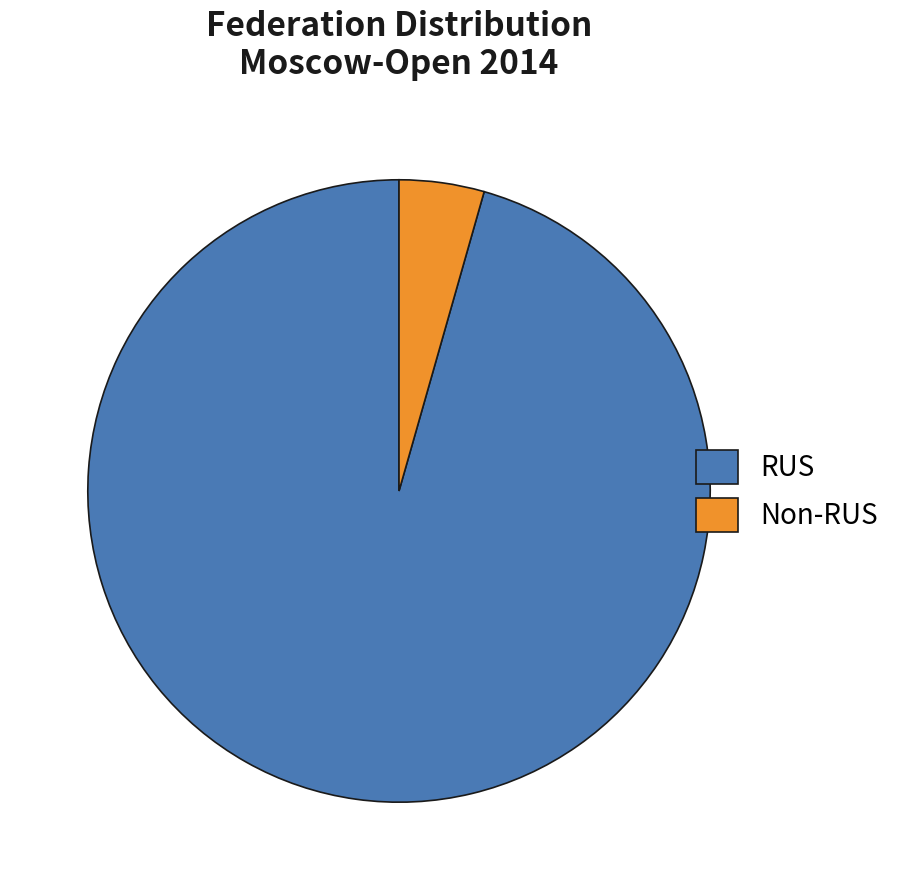

What is the majority slice?

RUS